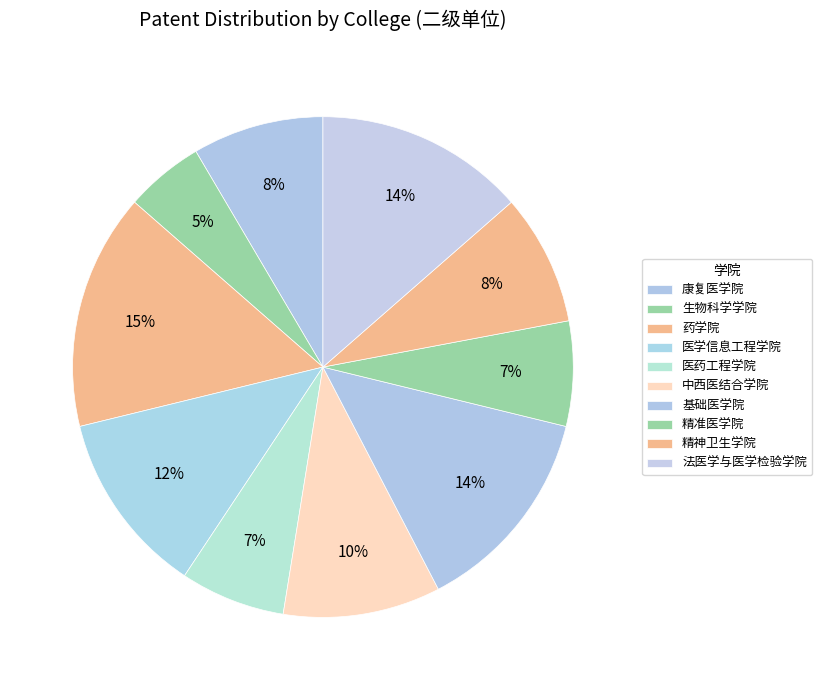

True or false: 生物科学学院 accounts for 16% of the total.

False